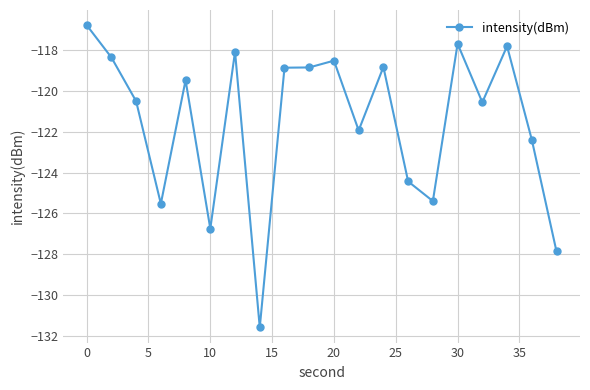

True or false: there are more than 2 points higher than both neighbors.

True